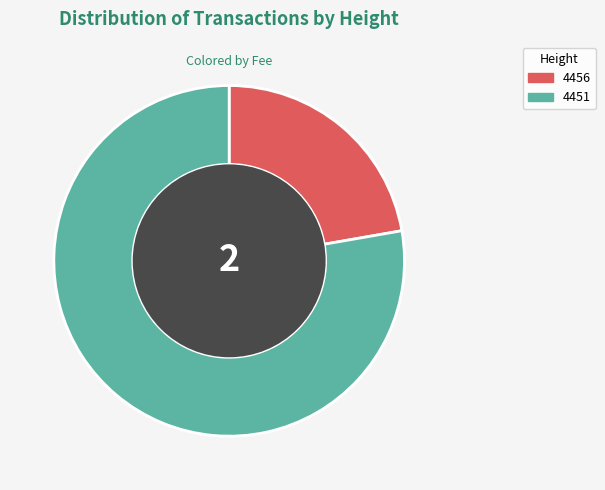

What is the largest slice in the pie chart?

4451